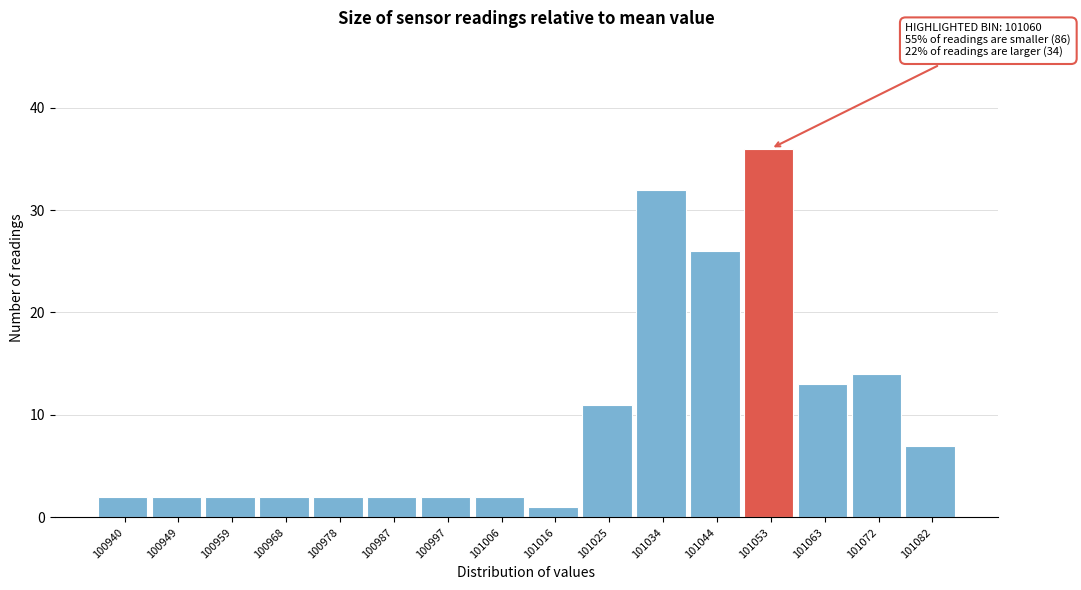

Reading right to left, transcribe all the data shown in this chart.

101082=7	101072=14	101063=13	101053=36	101044=26	101034=32	101025=11	101016=1	101006=2	100997=2	100987=2	100978=2	100968=2	100959=2	100949=2	100940=2